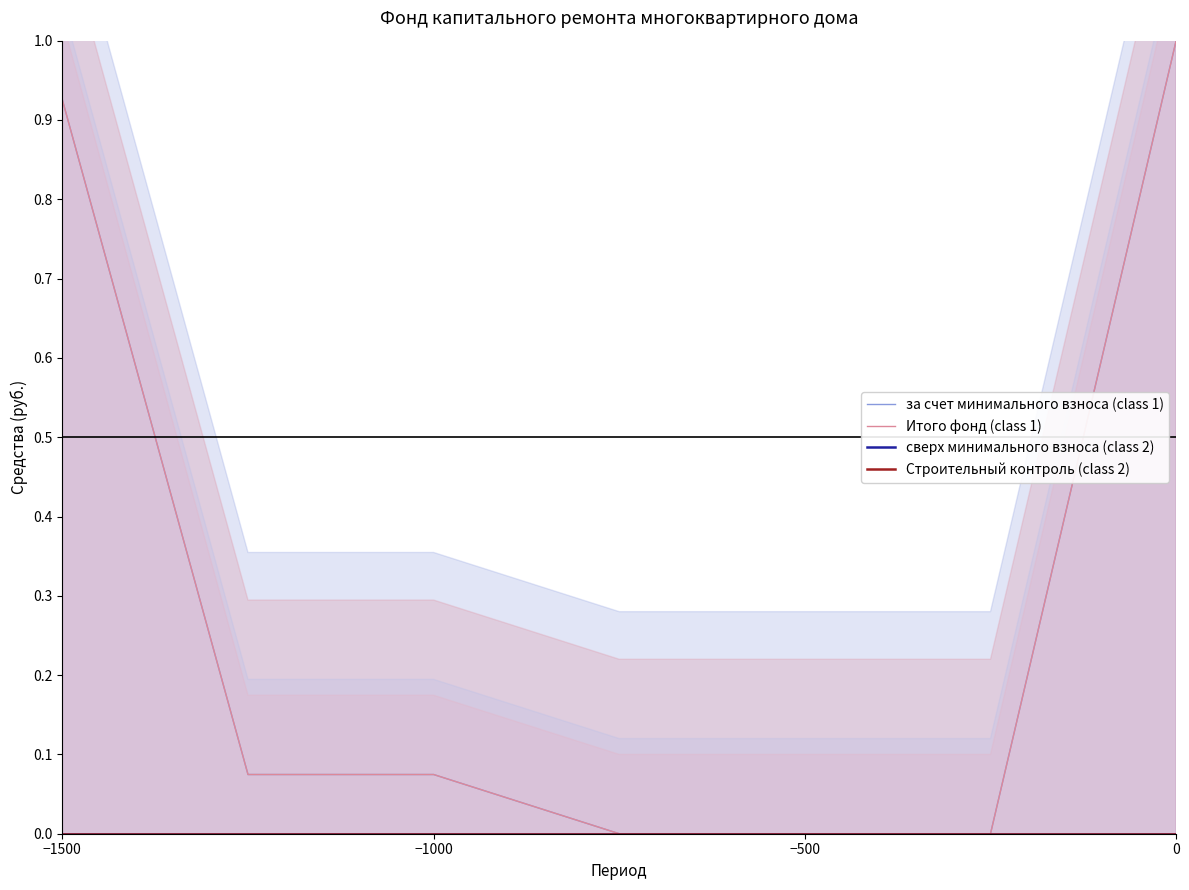

At which label is Строительный контроль (class 2) closest to 0?

−1500